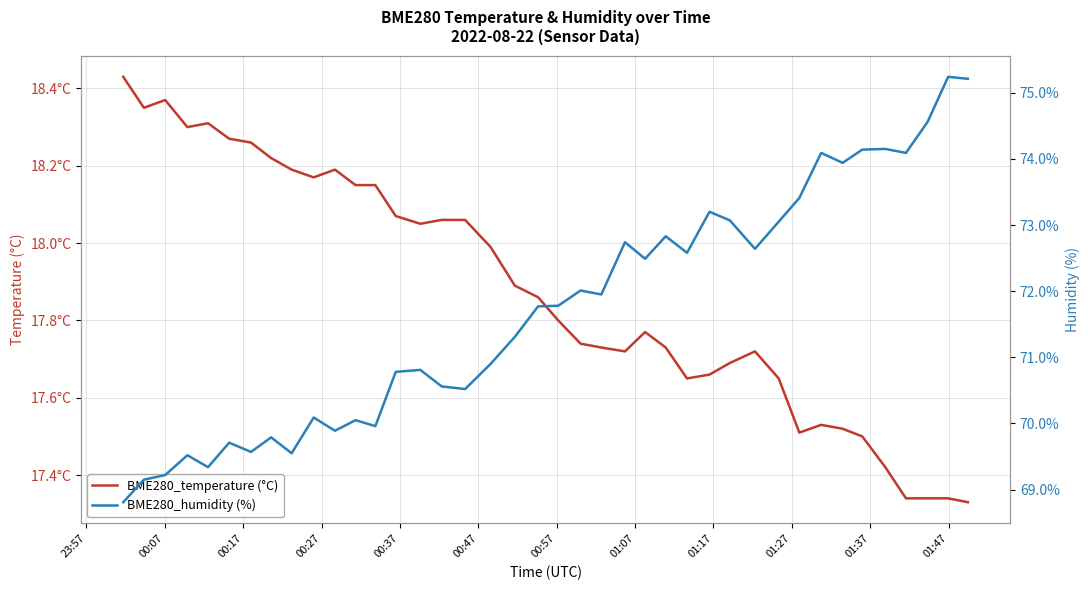

Reading left to right, transcribe all the data shown in this chart.

BME280_temperature (°C): 18.4	18.4	18.4	18.3	18.3	18.3	18.3	18.2	18.2	18.2	18.2	18.1	18.1	18.1	18.1	18.1	18.1	18.0	17.9	17.9	17.8	17.7	17.7	17.7	17.8	17.7	17.6	17.7	17.7	17.7	17.6	17.5	17.5	17.5	17.5	17.4	17.3	17.3	17.3	17.3
BME280_humidity (%): 68.8	69.2	69.2	69.5	69.3	69.7	69.6	69.8	69.5	70.1	69.9	70.0	70.0	70.8	70.8	70.6	70.5	70.9	71.3	71.8	71.8	72.0	72.0	72.7	72.5	72.8	72.6	73.2	73.1	72.6	73.0	73.4	74.1	73.9	74.1	74.2	74.1	74.6	75.2	75.2